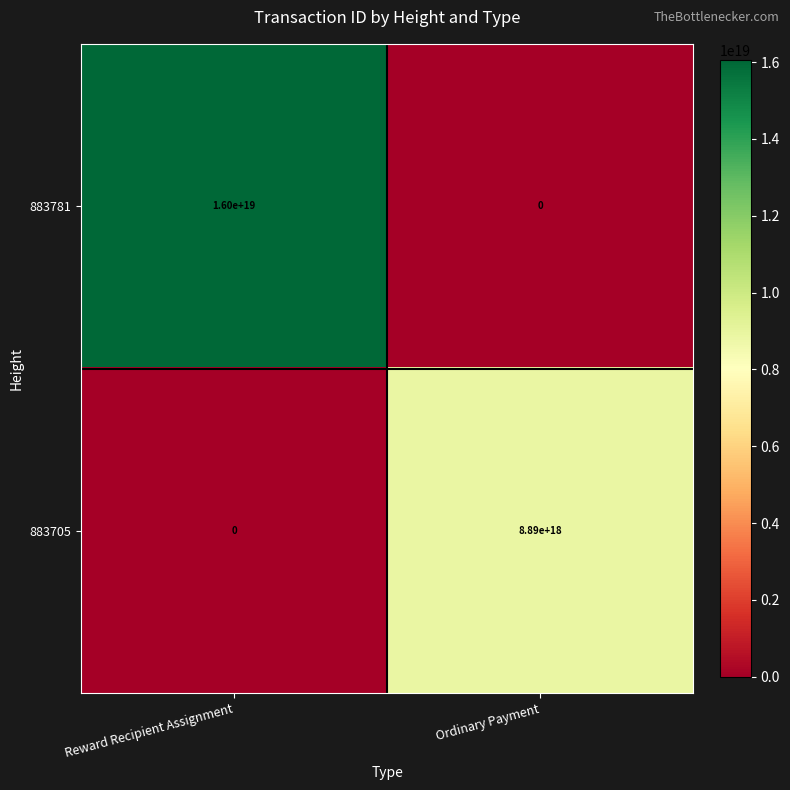

Is the value of 883781 at Ordinary Payment greater than the value of 883705 at Ordinary Payment?

No